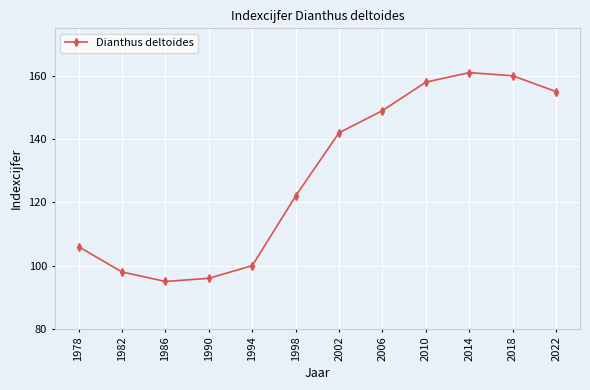

Does the chart display data point markers on the line(s)?

Yes